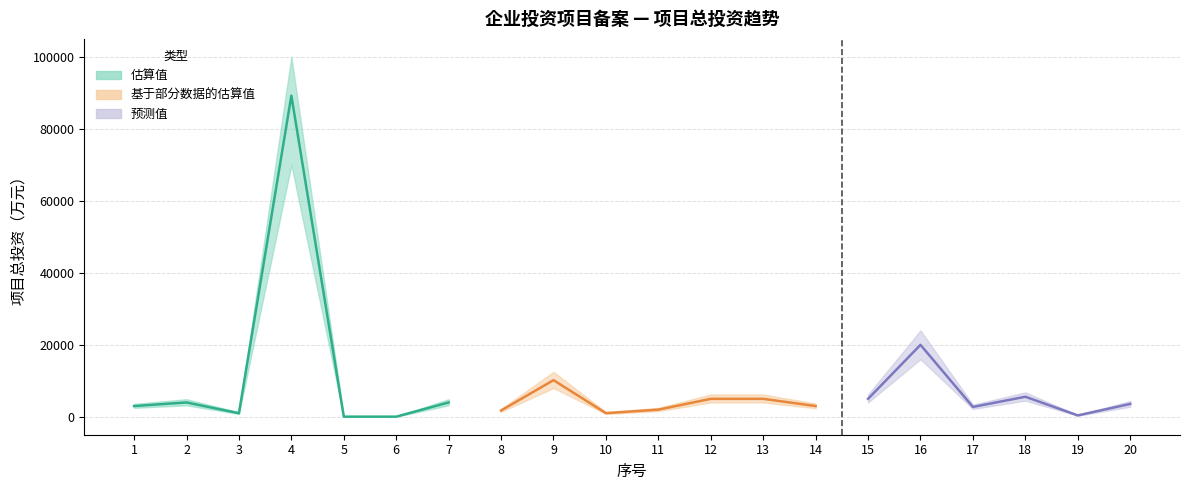

What is the change in value from 3 to 20?

+2588.0